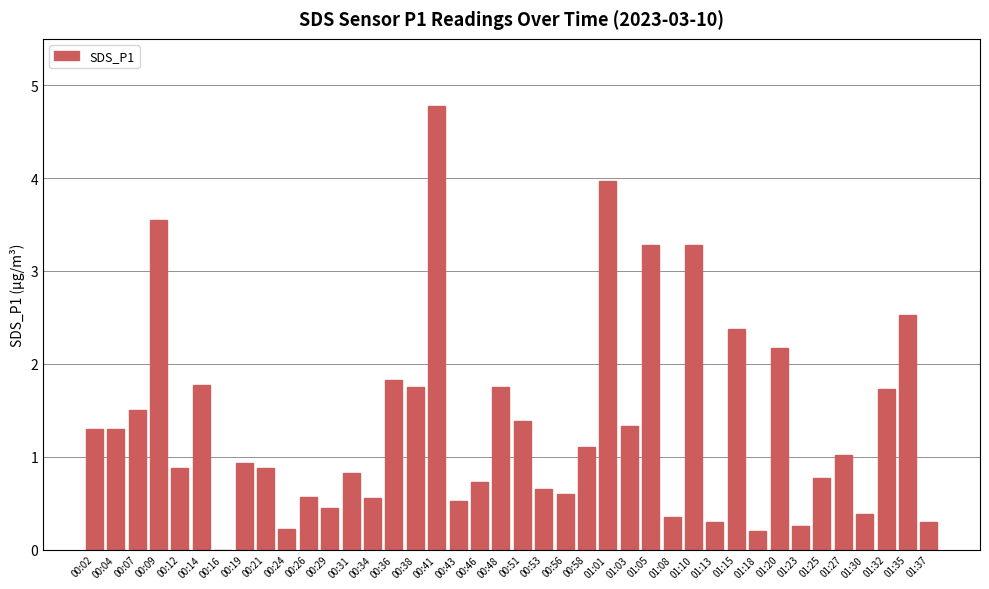

What is the average value?

1.4